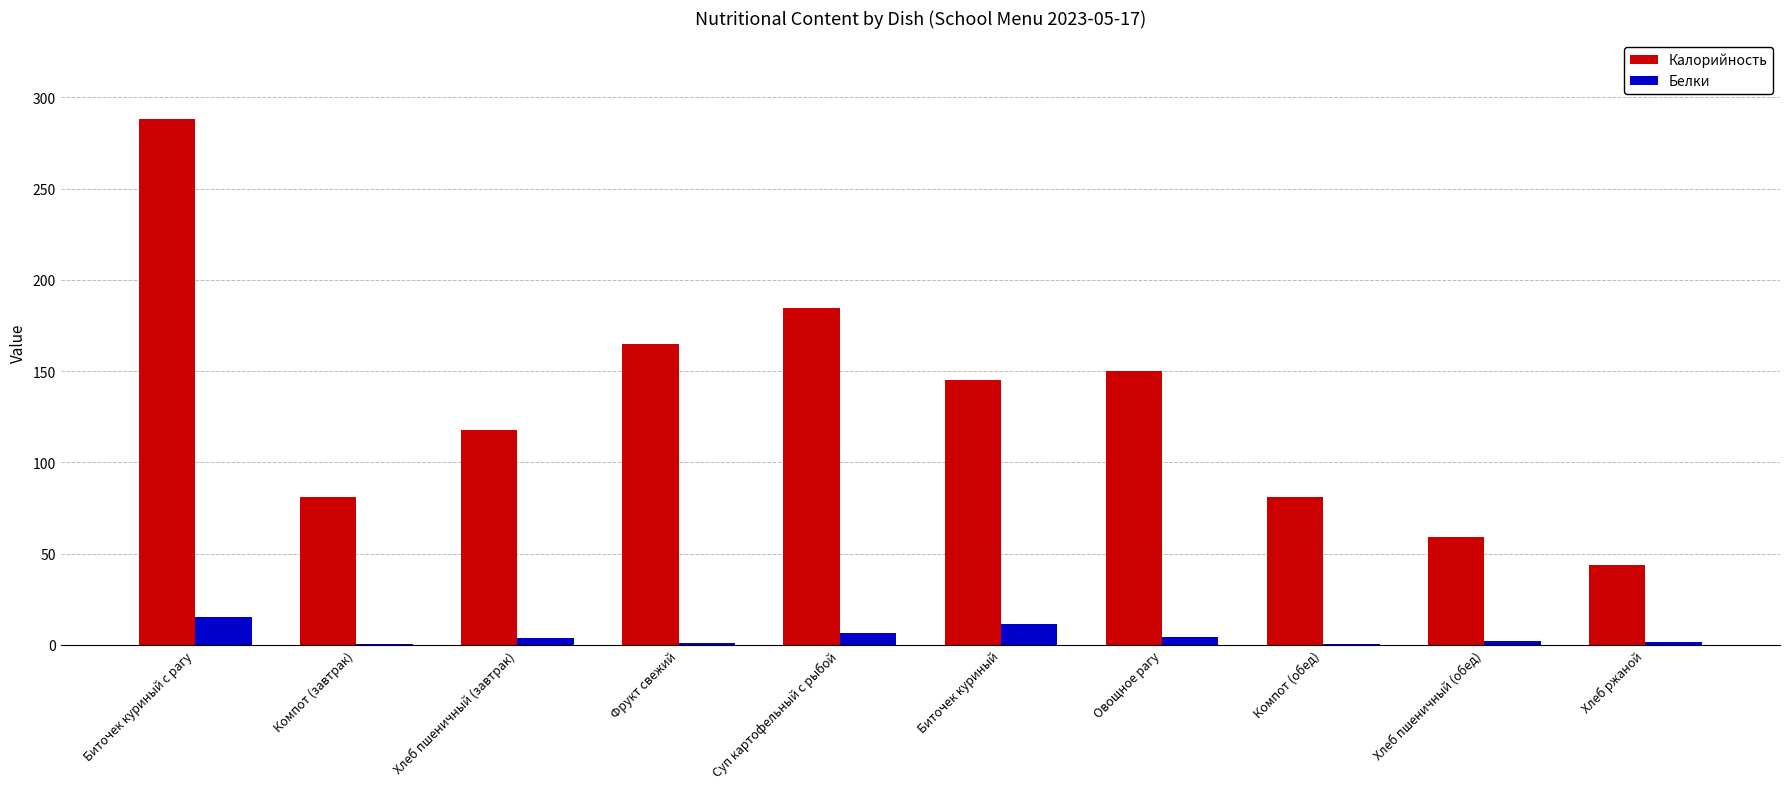

Which series changed the most between Хлеб пшеничный (завтрак) and Овощное рагу?

Калорийность